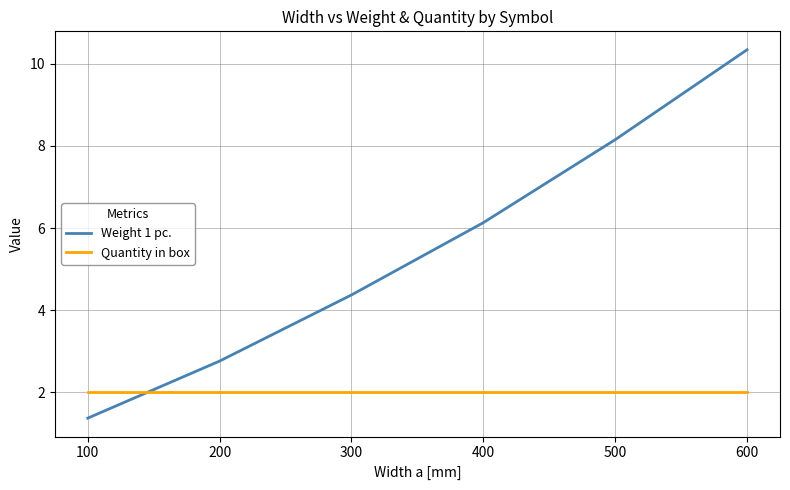

What is the greatest value displayed?

10.3